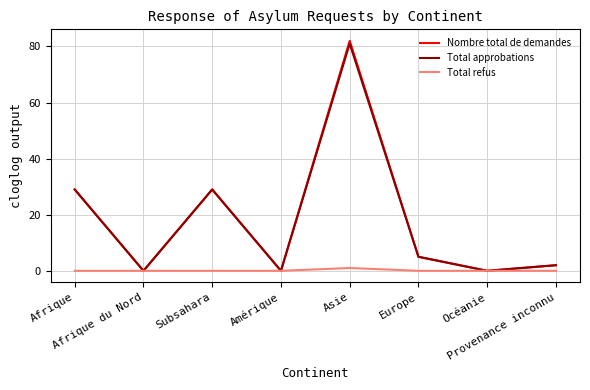

At which category does Nombre total de demandes reach its first local peak?

Subsahara